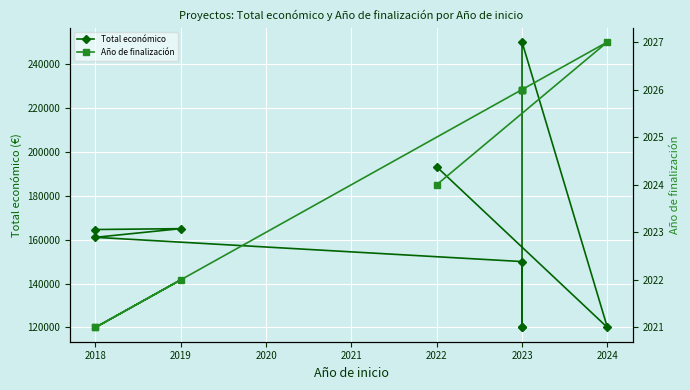

True or false: Total económico and Año de finalización intersect in this chart.

False